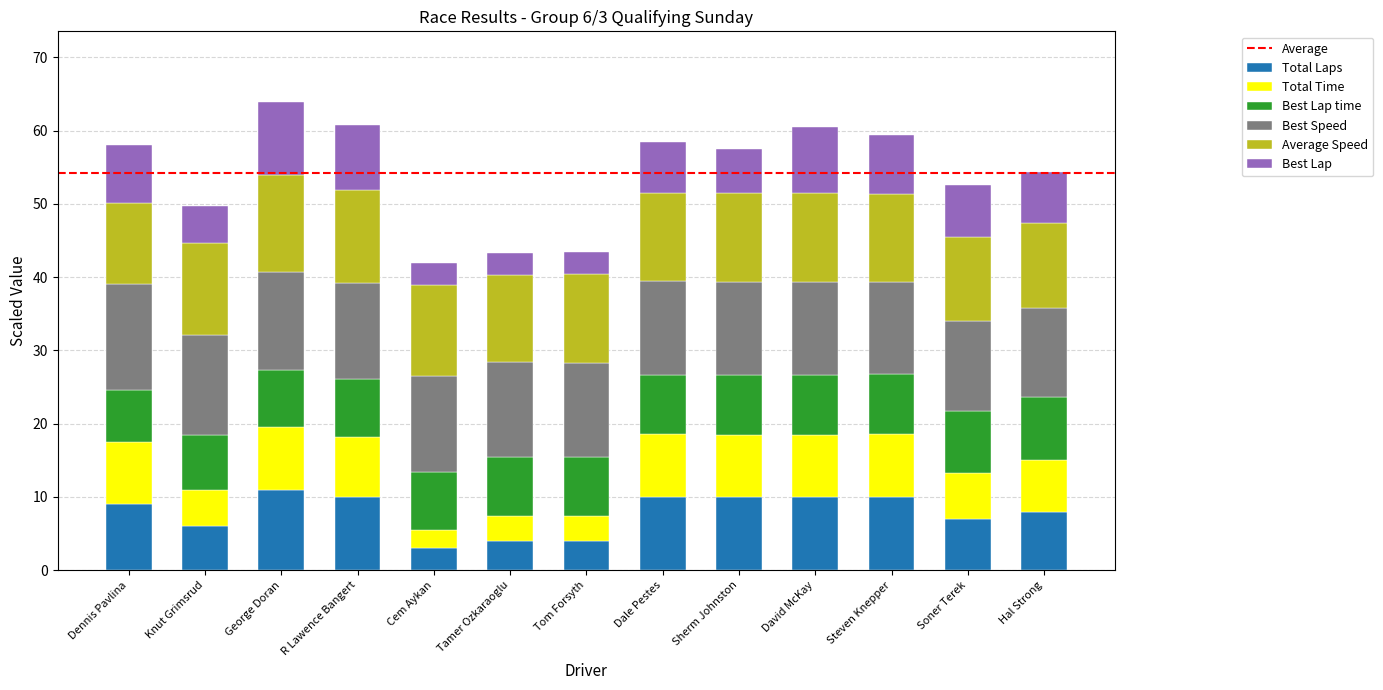

What is the total value across all series at Tom Forsyth?

43.4